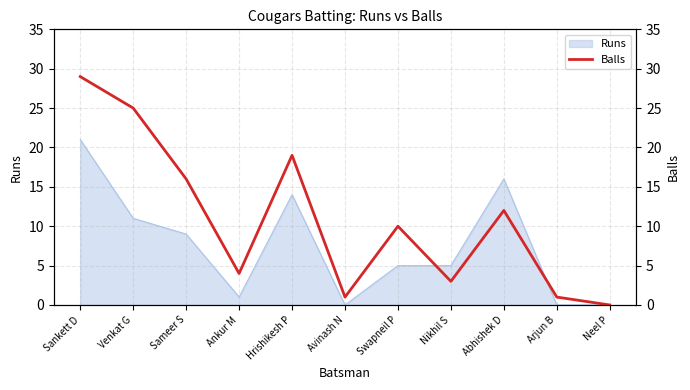

The chart shows a value of 8 at Sameer S. True or false?

False